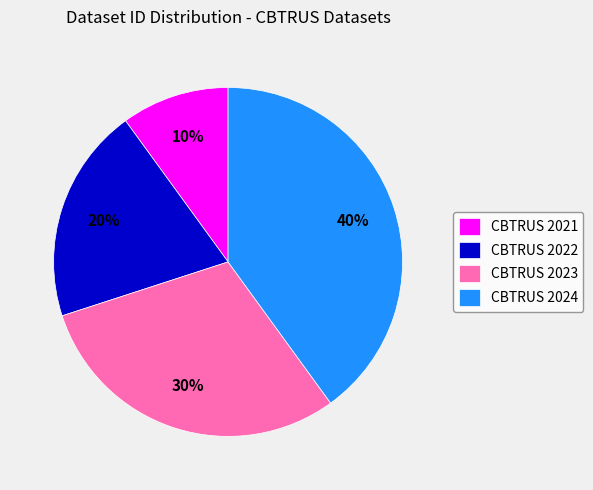

Do CBTRUS 2024 and CBTRUS 2022 together represent more than half of the pie?

Yes